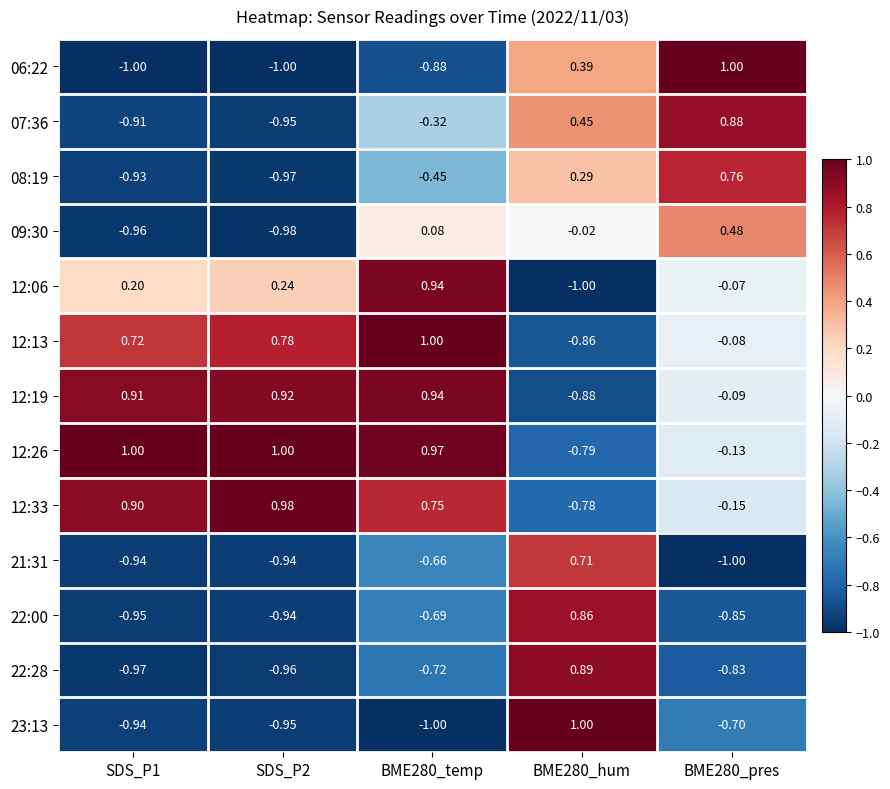

Is the value of 22:28 at SDS_P1 greater than the value of 12:06 at BME280_temp?

No